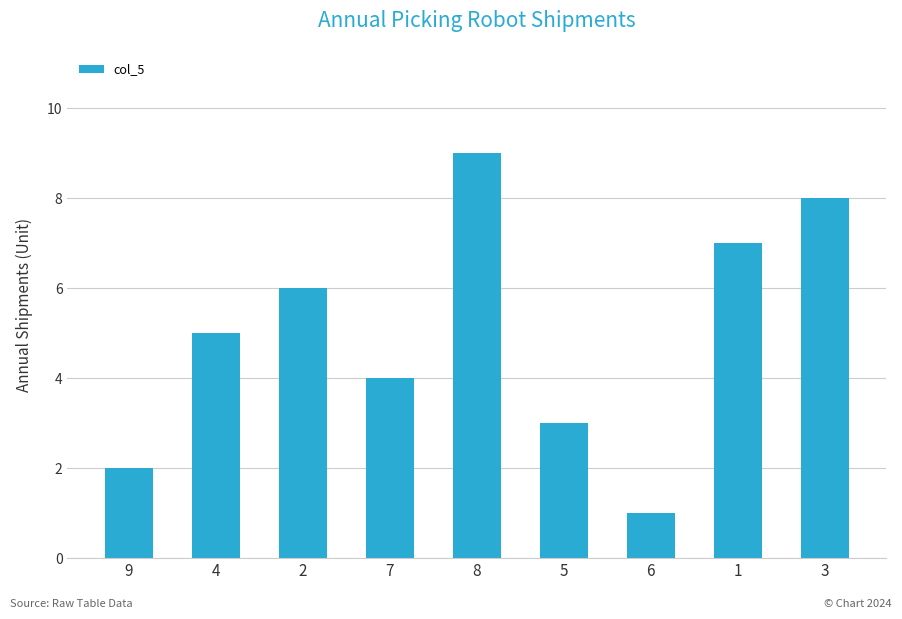

What is the change in value from 9 to 6?

-1